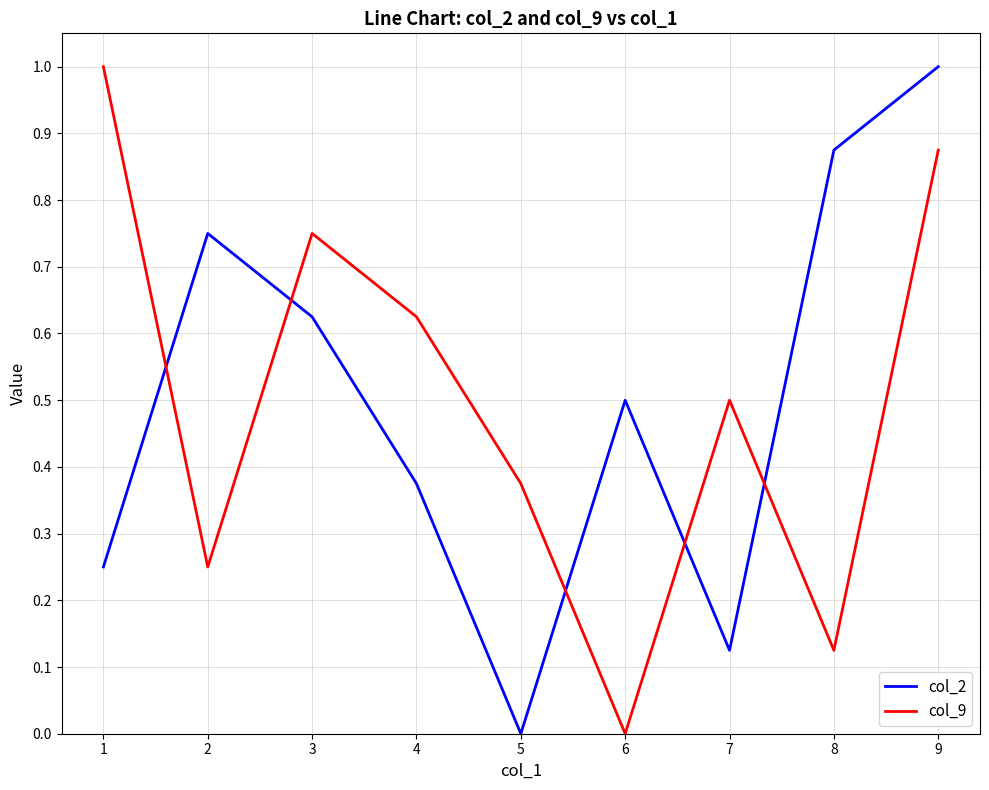

How many col_2 values are between 0 and 1?

9